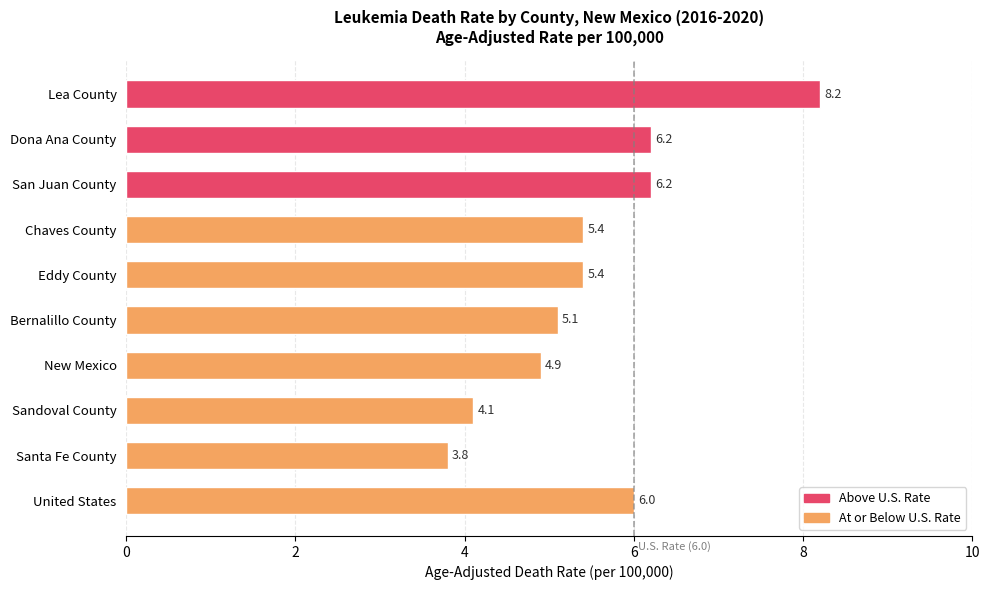

What is the label of the 8th bar from the top?

Sandoval County